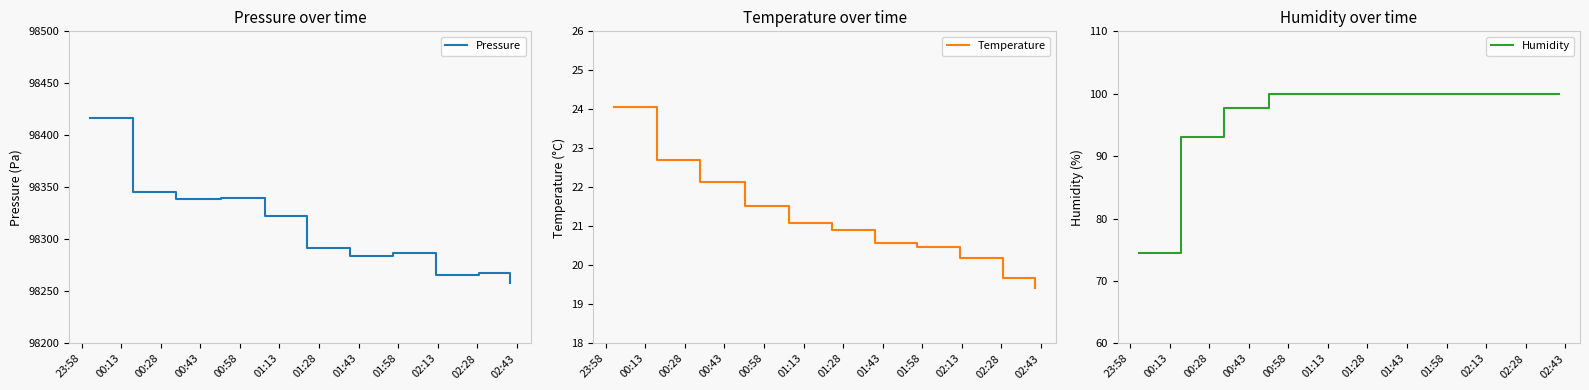

What is the minimum value shown in the chart?

19.4